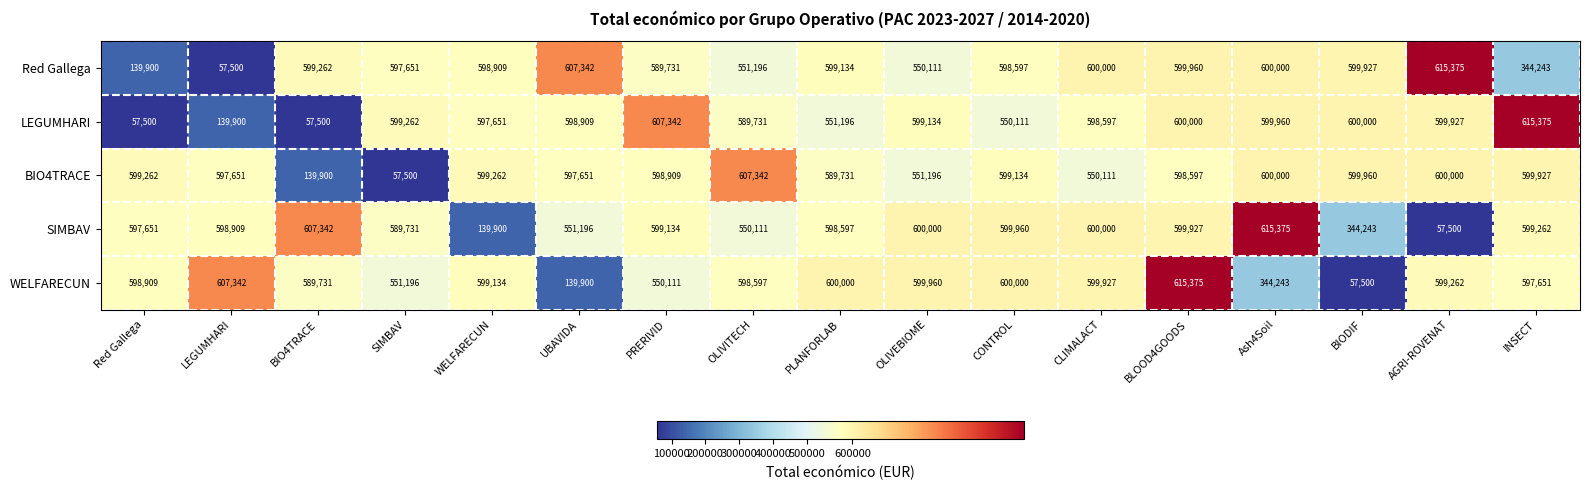

What is the highest value of the SIMBAV series?

615375